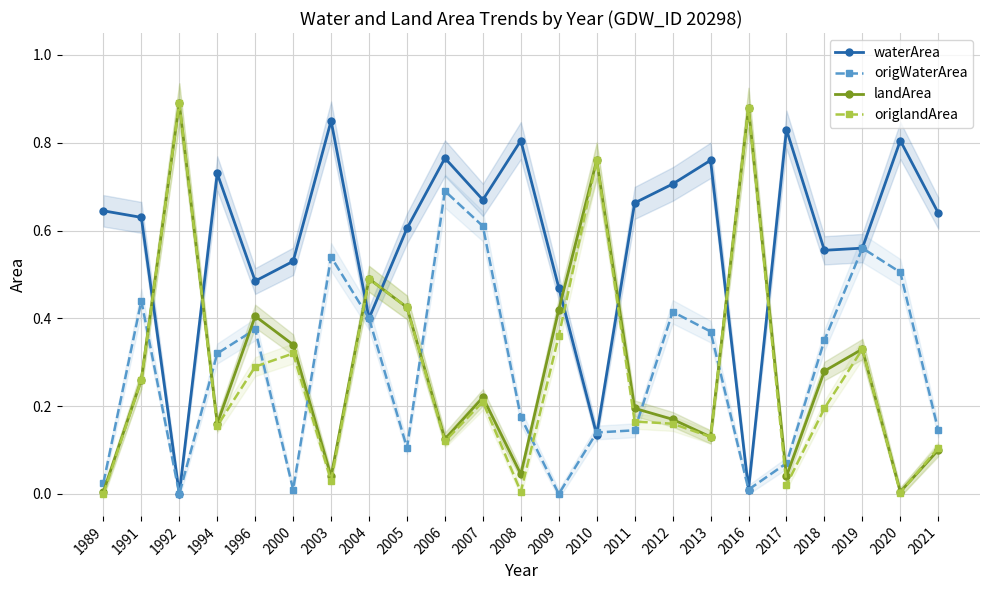

List the series in order of their peak value, highest first.

landArea, origlandArea, waterArea, origWaterArea